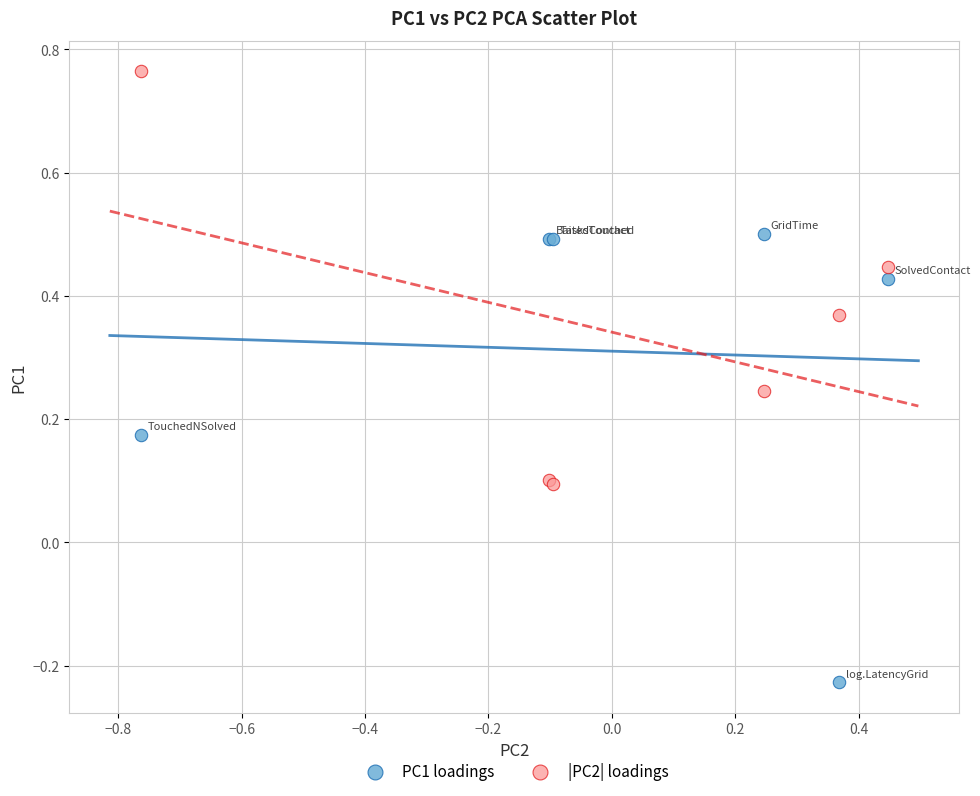

What are all the series names shown in the legend?

PC1 loadings, |PC2| loadings